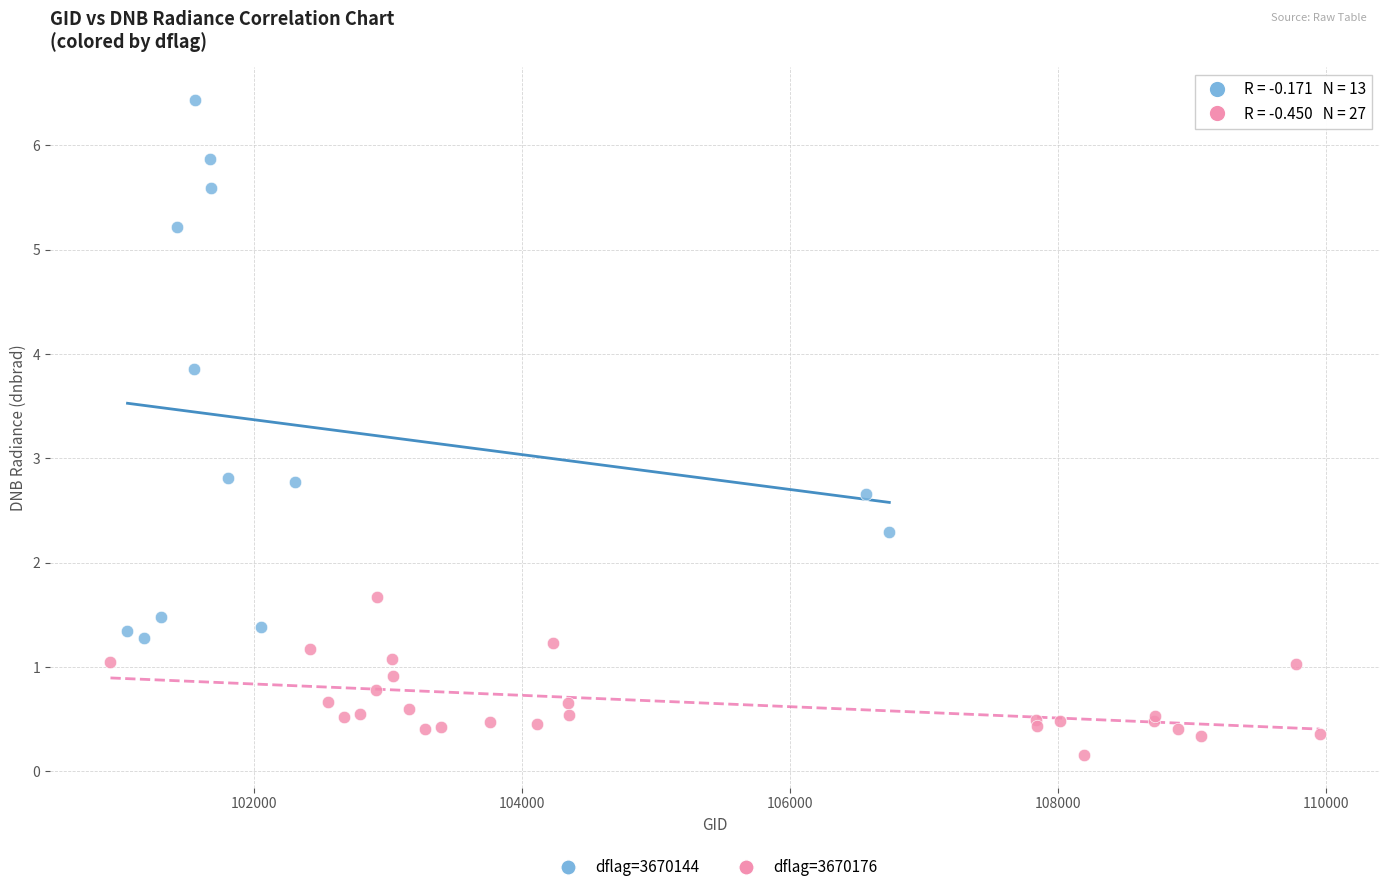

Which series reaches the minimum Y coordinate?

dflag=3670176